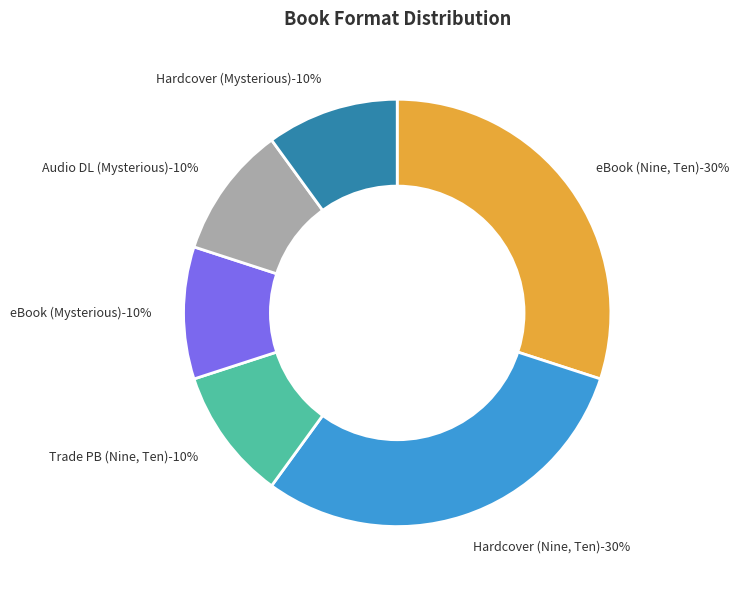

What is the ratio of the value at Hardcover (Mysterious Edge) to the value at Trade Paperback (Nine, Ten)?

1.0